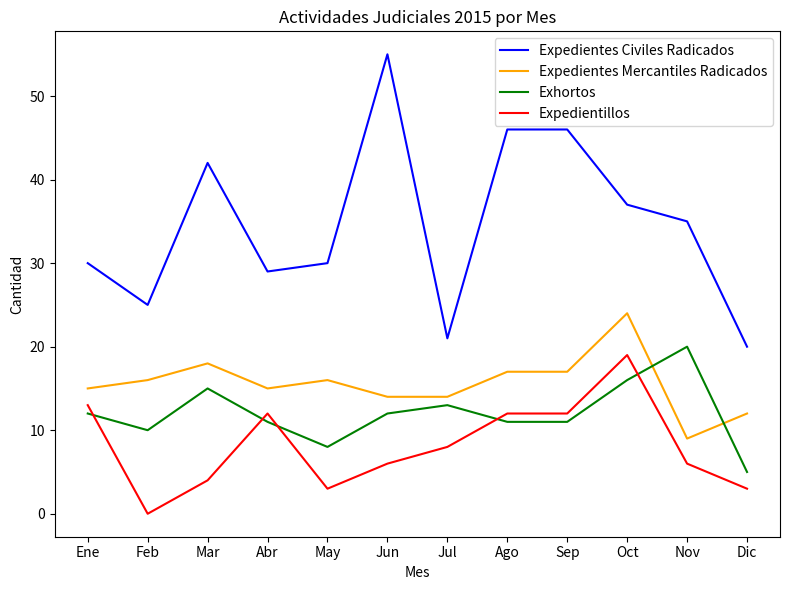

What is the sum of the Exhortos values at Jul and Feb?

23